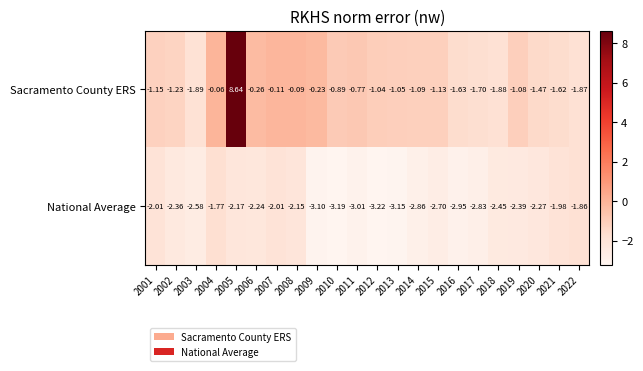

Rank the series by their average value, from highest to lowest.

Sacramento County ERS, National Average